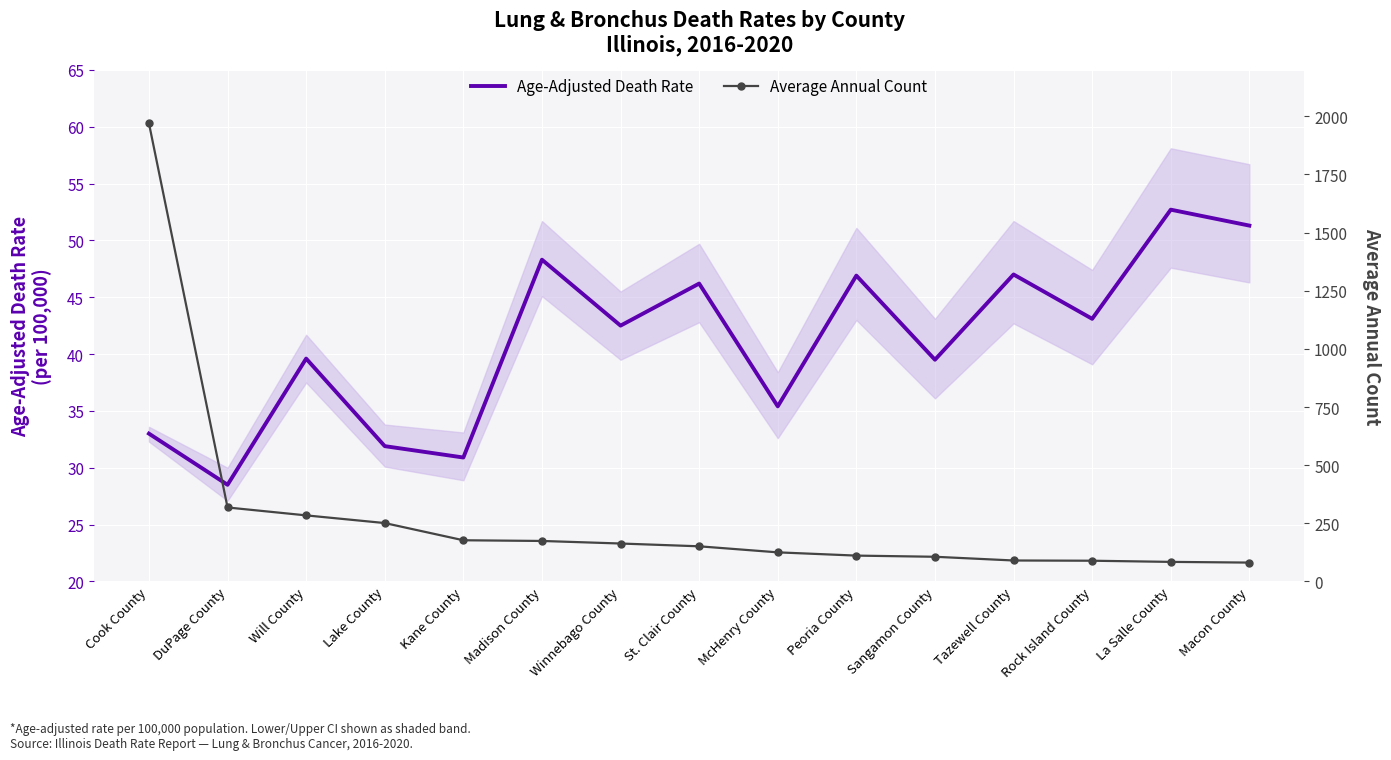

Is the value of Average Annual Count at Sangamon County greater than the value of Age-Adjusted Death Rate at La Salle County?

Yes